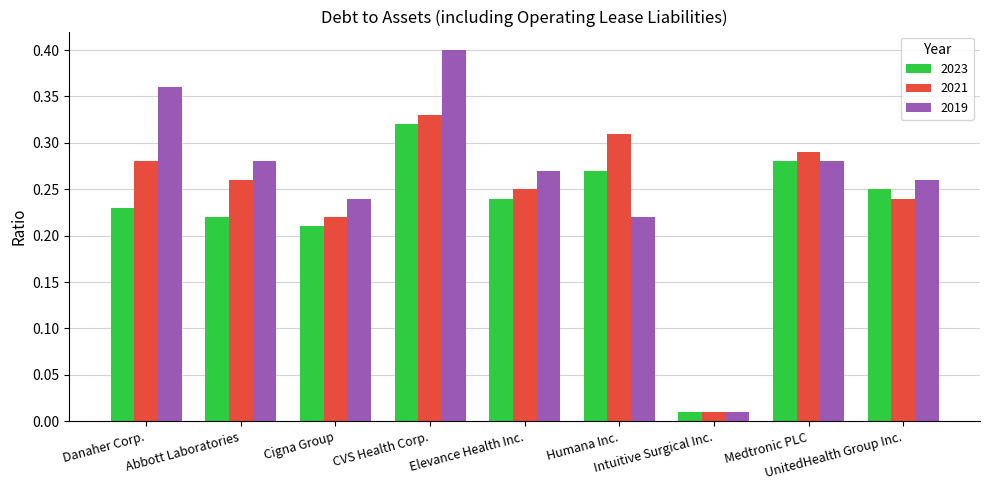

Which series has the widest spread of values?

2019